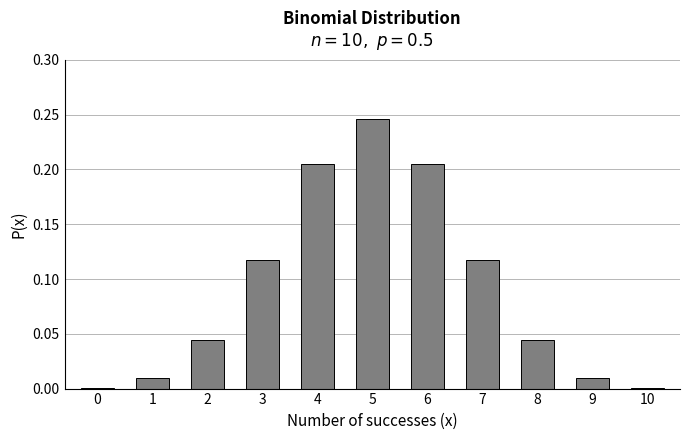

The value at 7 is 0.0. True or false?

False